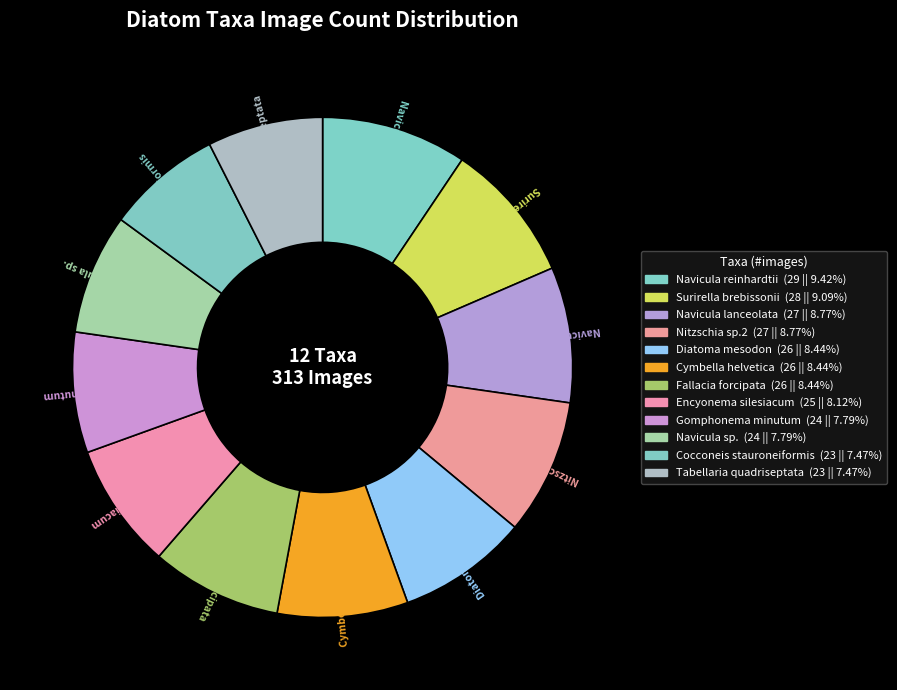

How many segments does this pie chart have?

12